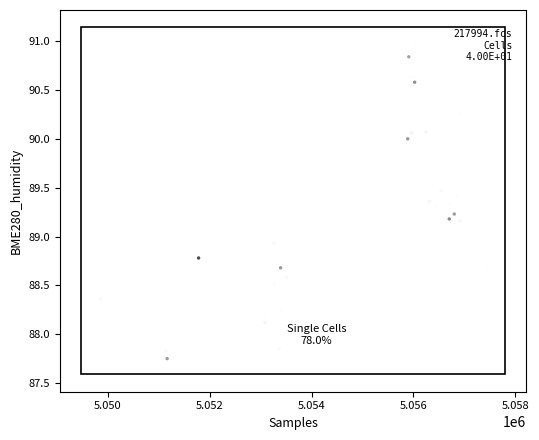

What Y value in the scatter plot is closest to 89?

88.9